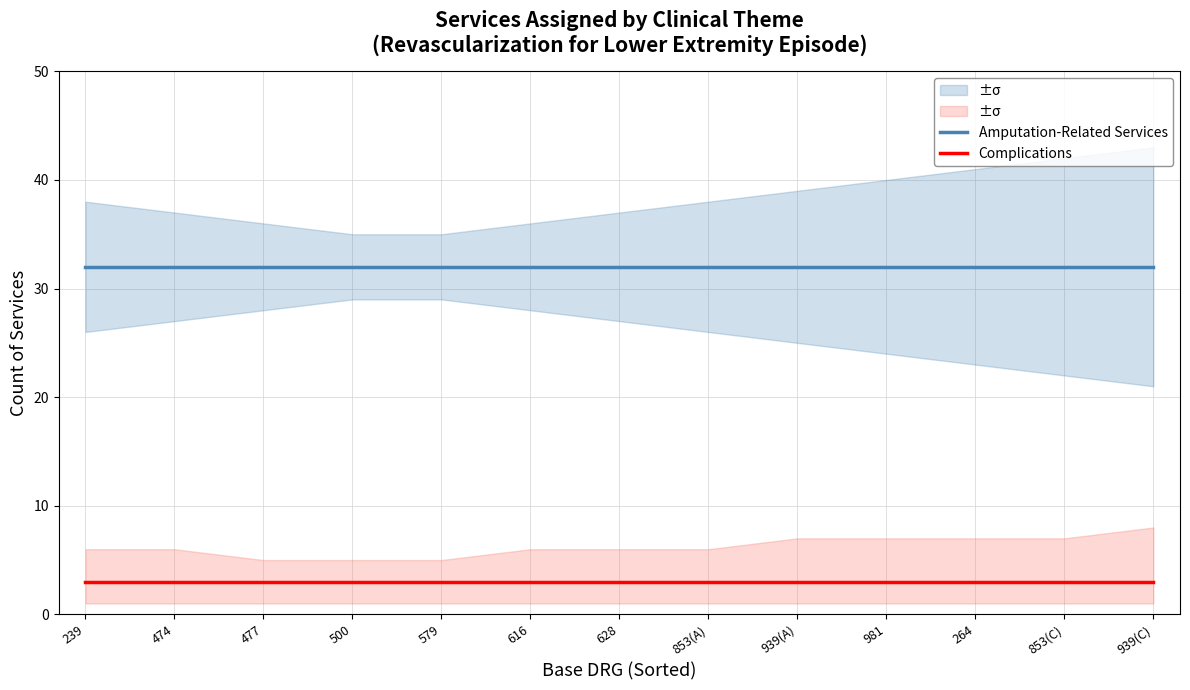

What position from the right is 616?

8